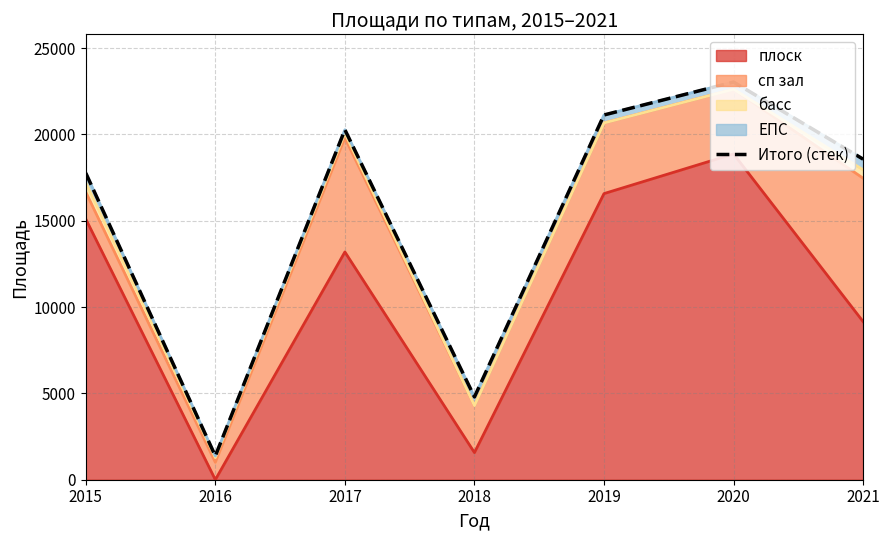

Which category has the lowest value across all series?

2016